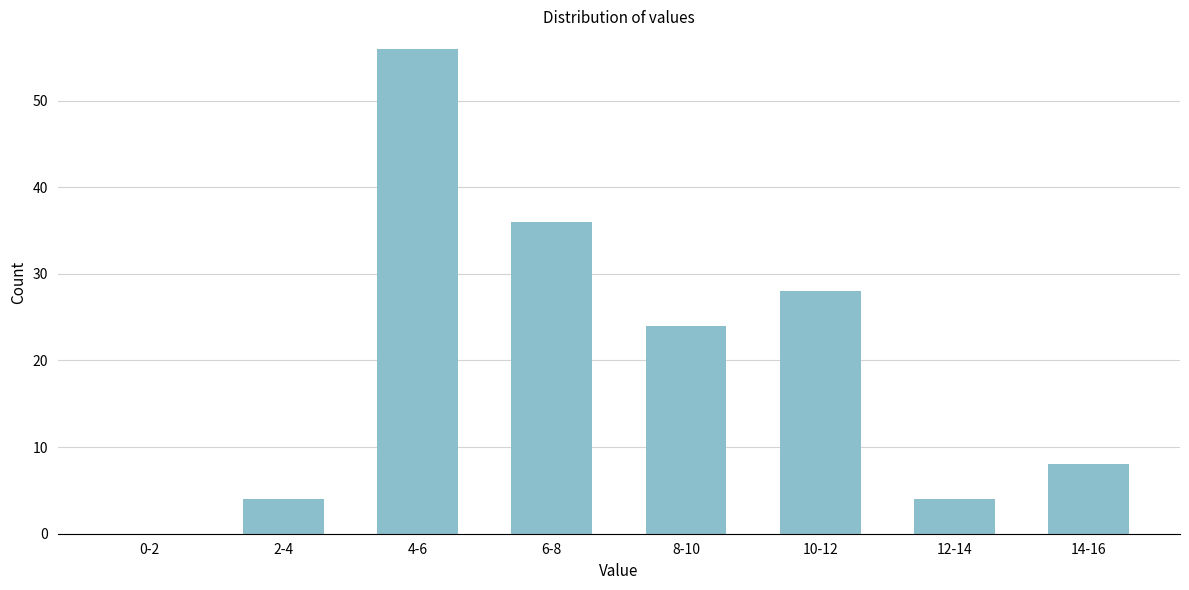

Reading right to left, transcribe all the data shown in this chart.

14-16=8	12-14=4	10-12=28	8-10=24	6-8=36	4-6=56	2-4=4	0-2=0